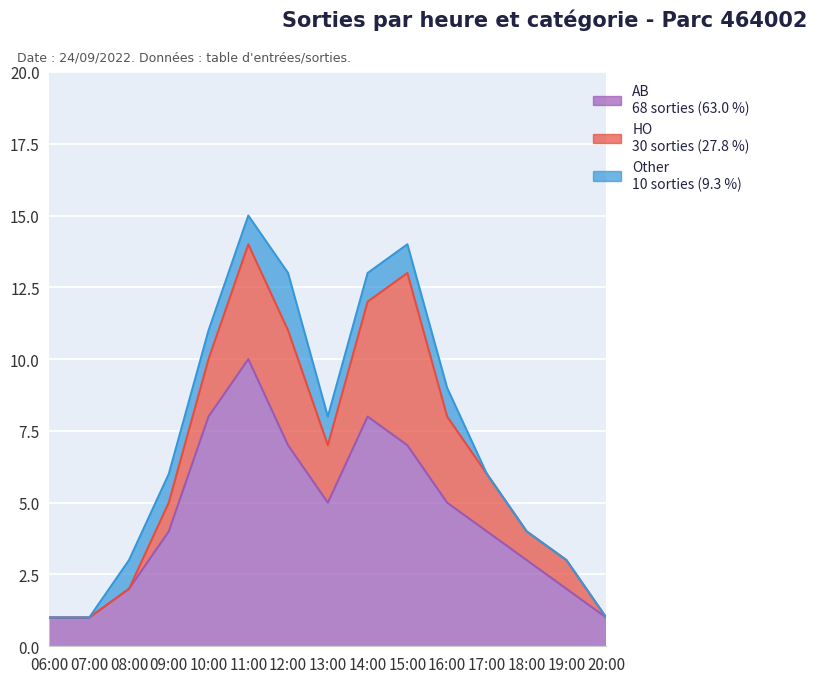

What is the maximum value shown in the chart?

10